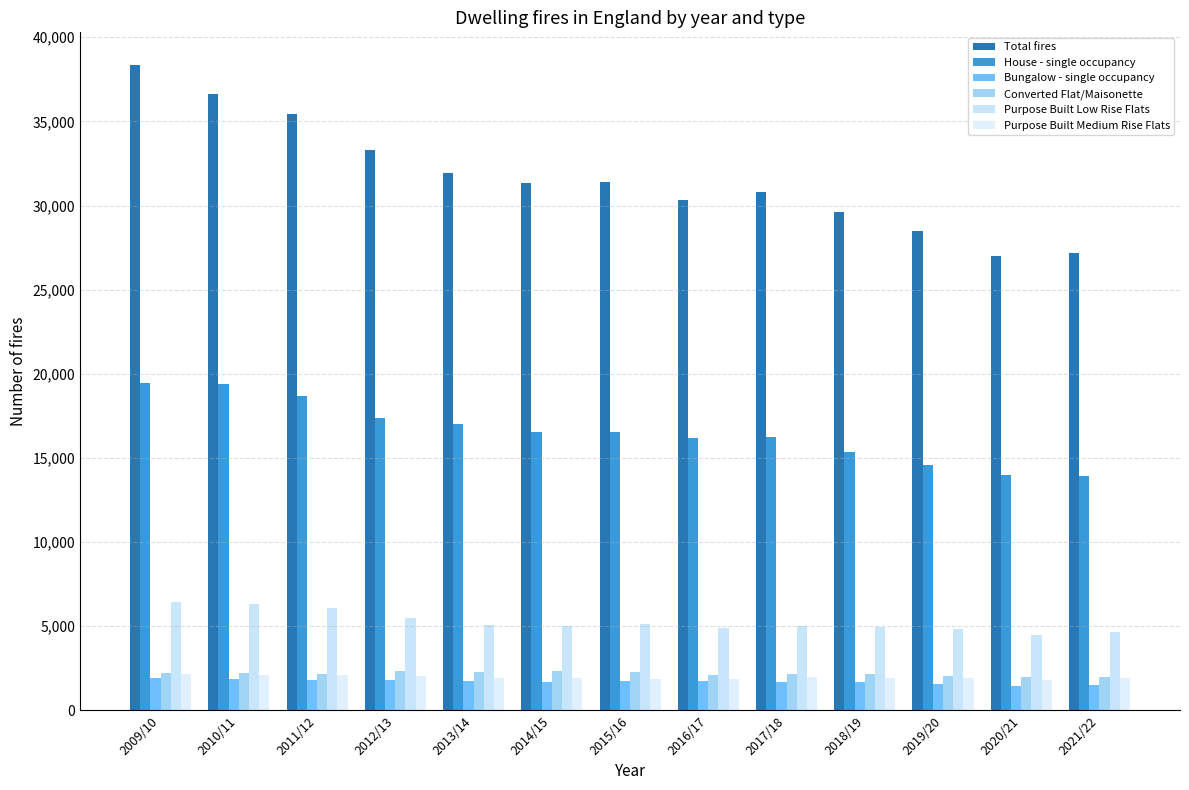

At which label does House - single occupancy first exceed 16515?

2009/10